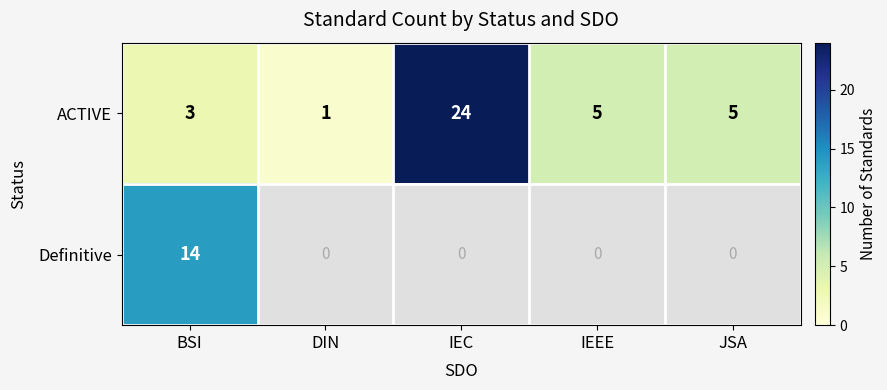

What is the minimum value shown in the chart?

1.0